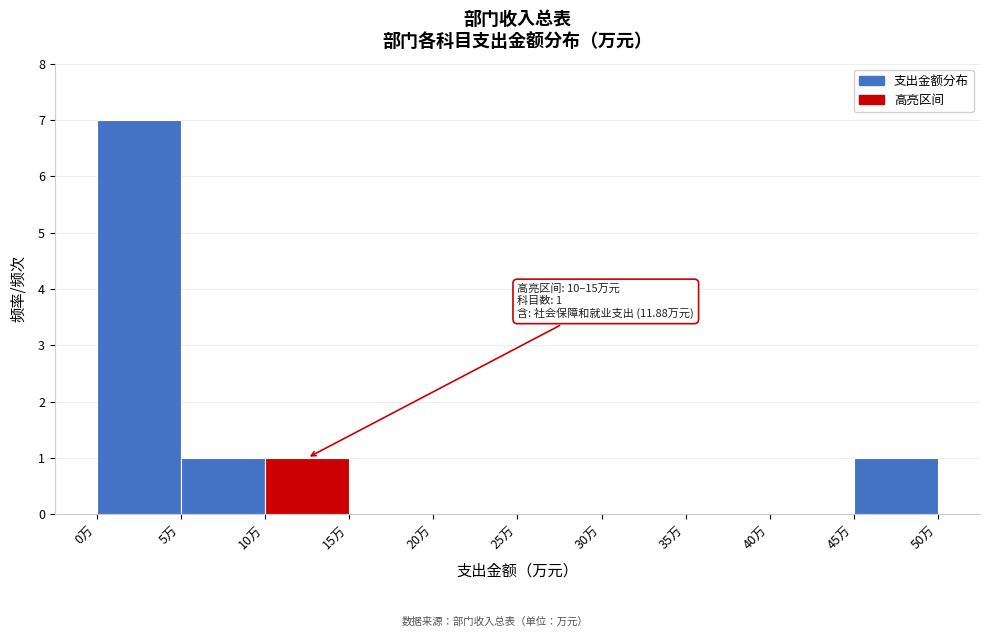

Which range on the x-axis has the tallest bar?

0 to 5